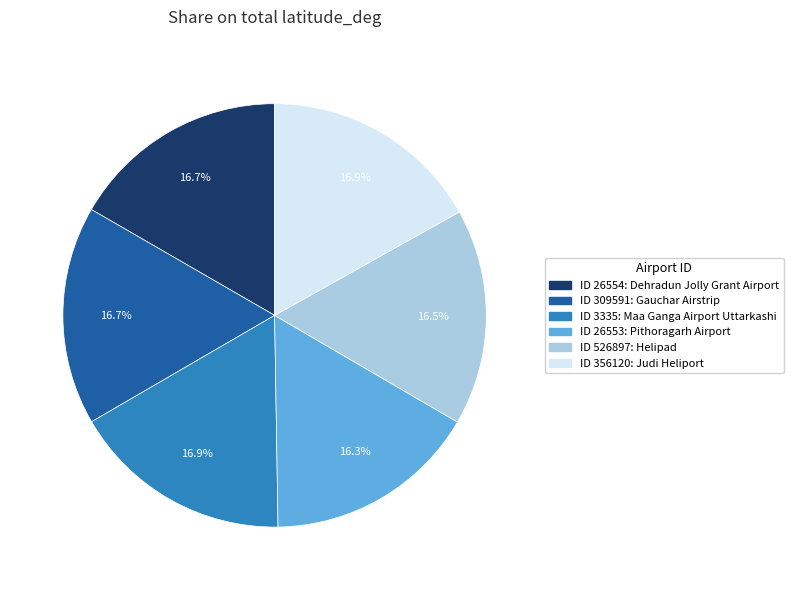

Is there a majority slice in this chart?

No